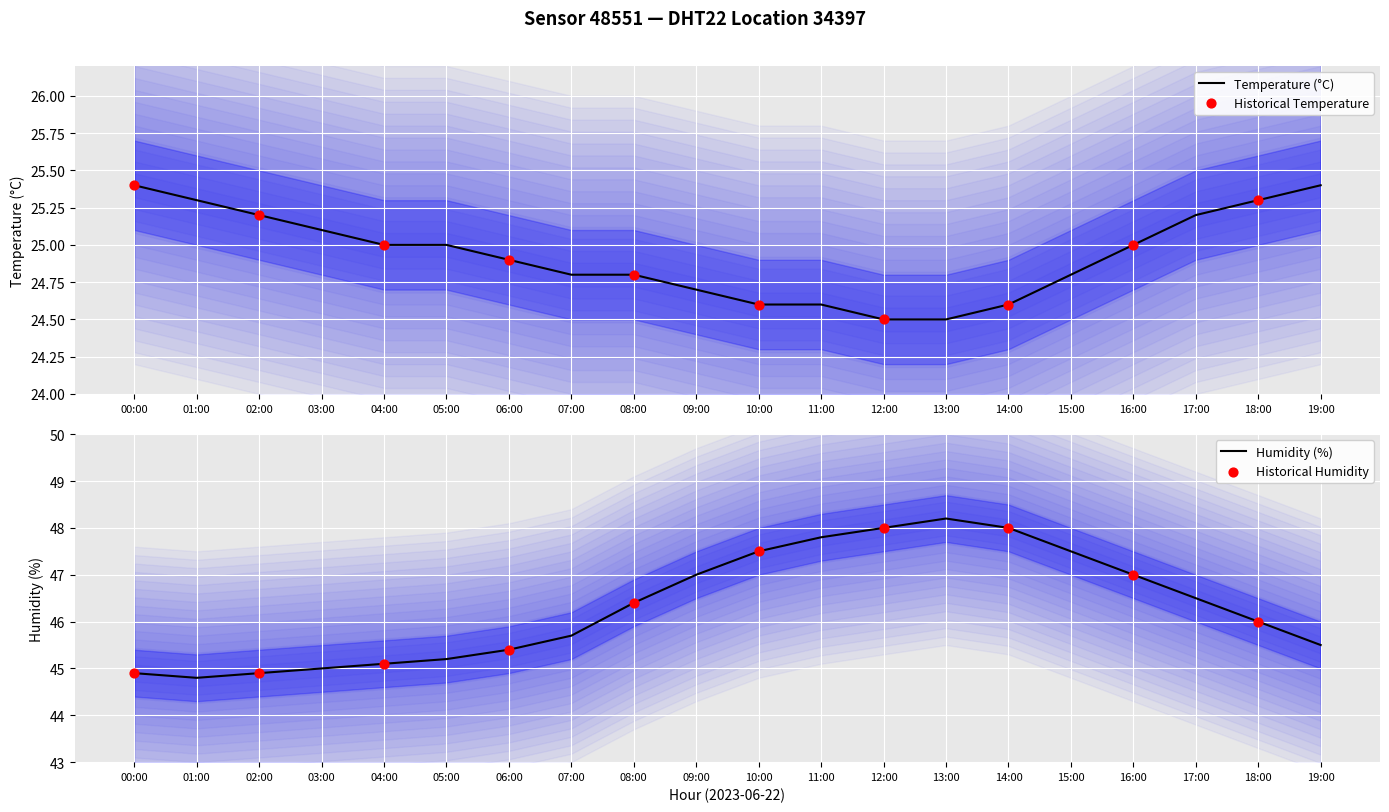

Is the value of humidity at 04:00 greater than the value of temperature at 03:00?

Yes